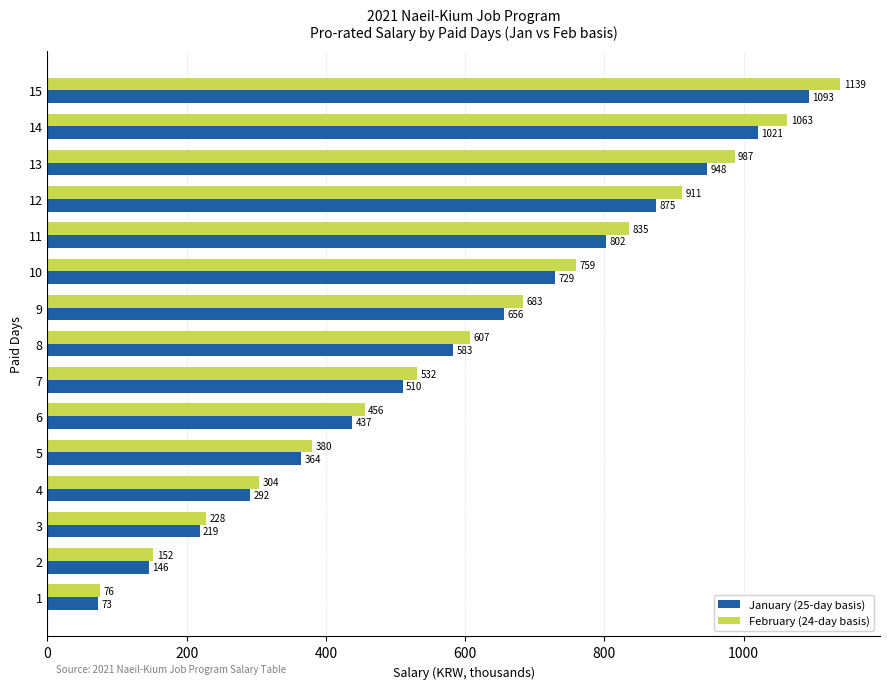

List the series in order of their overall mean, lowest first.

January (25-day basis), February (24-day basis)